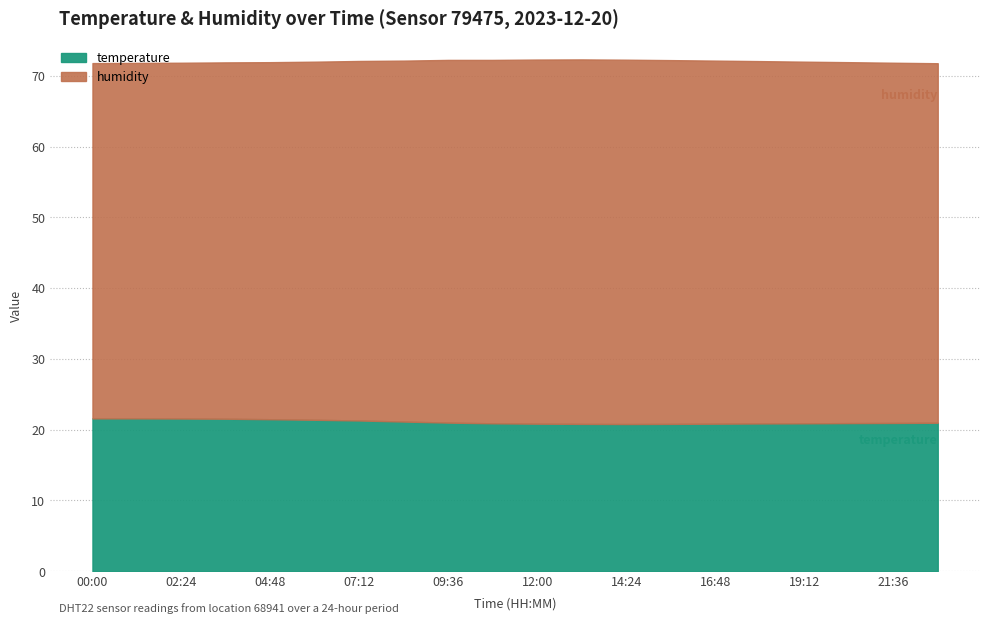

Reading left to right, what are all the values shown in this chart?

humidity: 00:00=50.2	01:12=50.2	02:24=50.3	03:36=50.4	04:48=50.5	06:00=50.6	07:12=50.8	08:24=51.0	09:36=51.2	10:48=51.4	12:00=51.5	13:12=51.5	14:24=51.5	15:36=51.4	16:48=51.3	18:00=51.2	19:12=51.1	20:24=51.0	21:36=50.9	22:48=50.8
temperature: 00:00=21.6	01:12=21.6	02:24=21.6	03:36=21.6	04:48=21.5	06:00=21.4	07:12=21.3	08:24=21.1	09:36=21.0	10:48=20.9	12:00=20.9	13:12=20.8	14:24=20.8	15:36=20.8	16:48=20.9	18:00=20.9	19:12=20.9	20:24=20.9	21:36=20.9	22:48=21.0